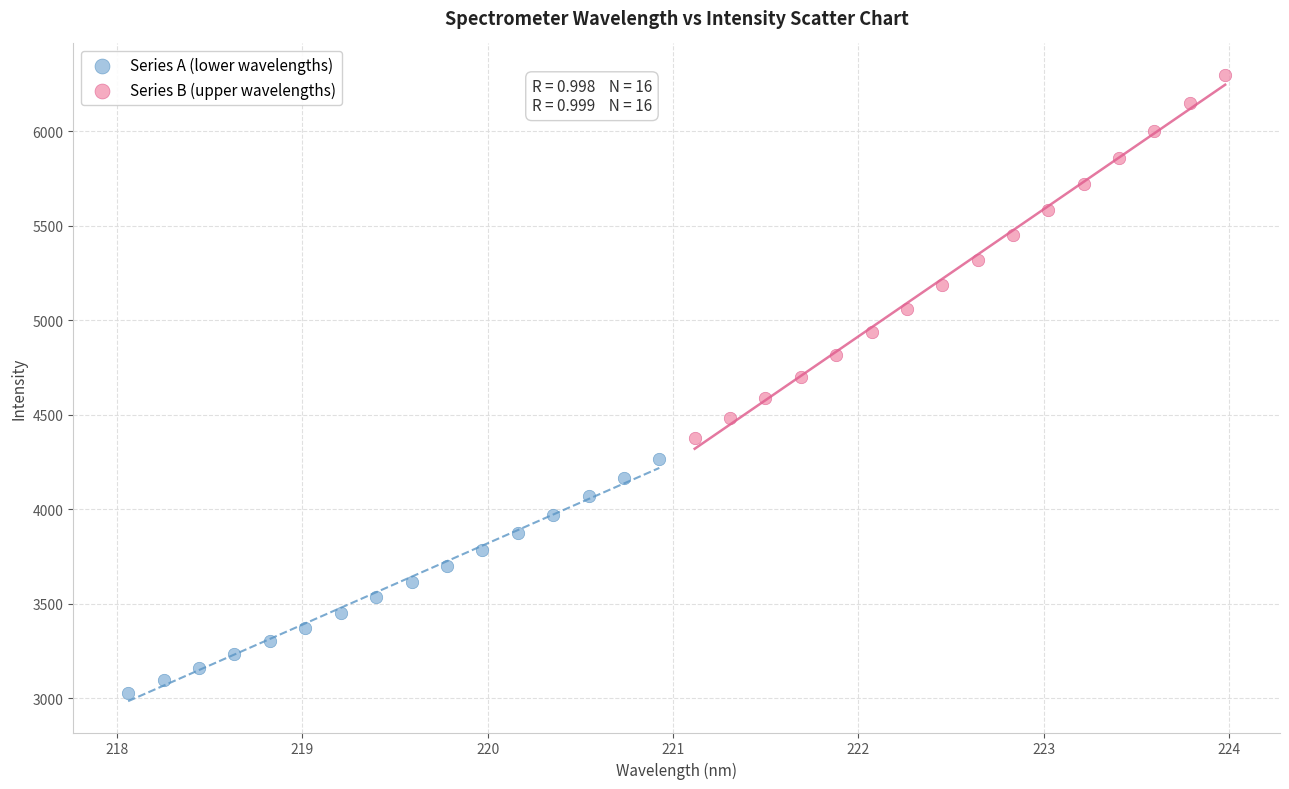

Which series reaches the maximum Y coordinate?

Series B (upper wavelengths)